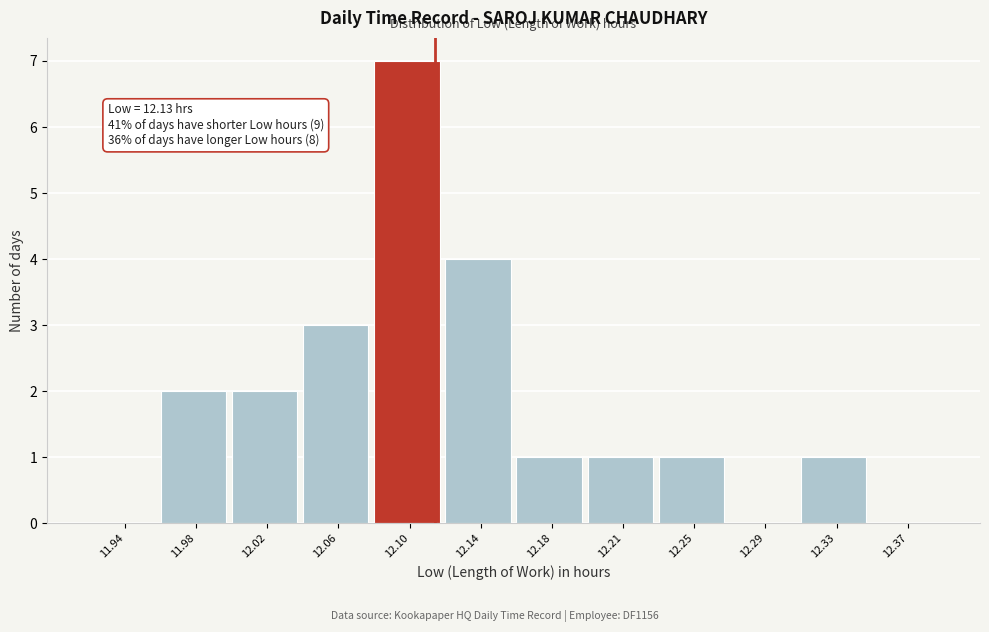

Reading right to left, transcribe all the data shown in this chart.

12.37=0	12.33=1	12.29=0	12.25=1	12.21=1	12.18=1	12.14=4	12.10=7	12.06=3	12.02=2	11.98=2	11.94=0